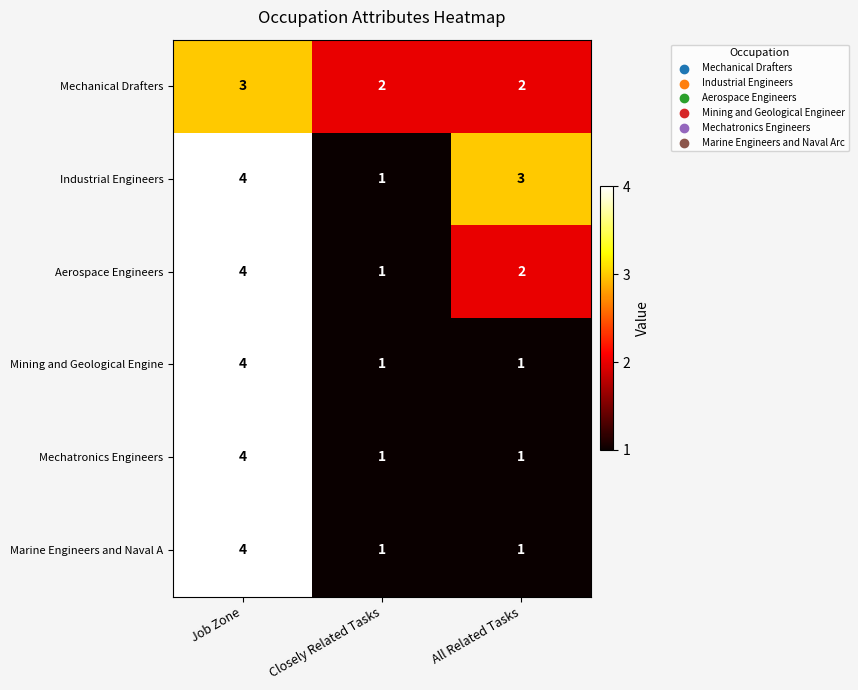

True or false: Aerospace Engineers has a value of 2 at All Related Tasks.

True